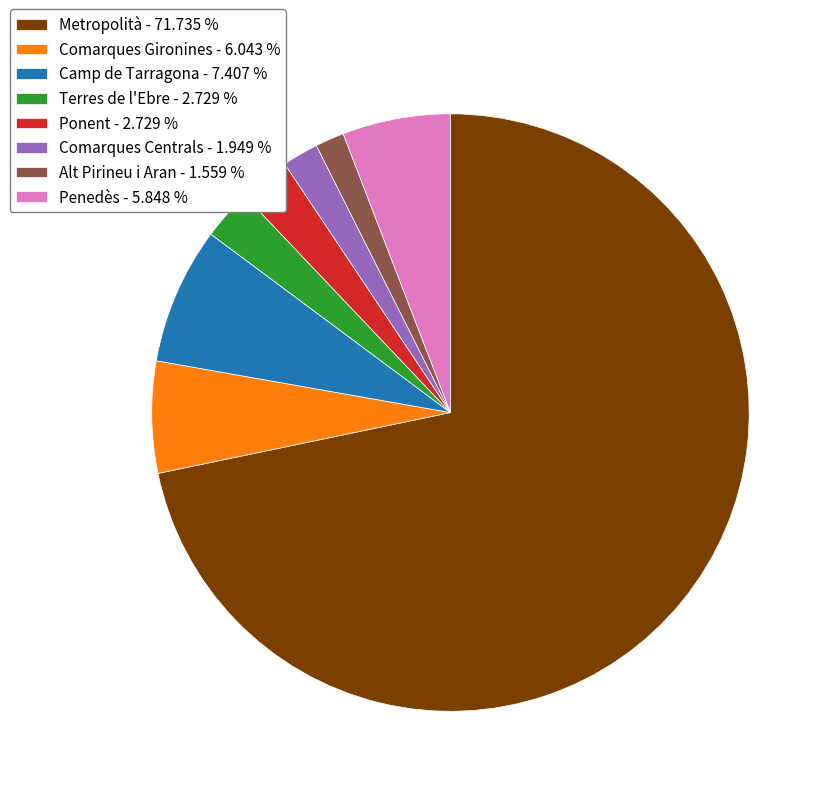

Is Metropolità the majority of the pie?

Yes